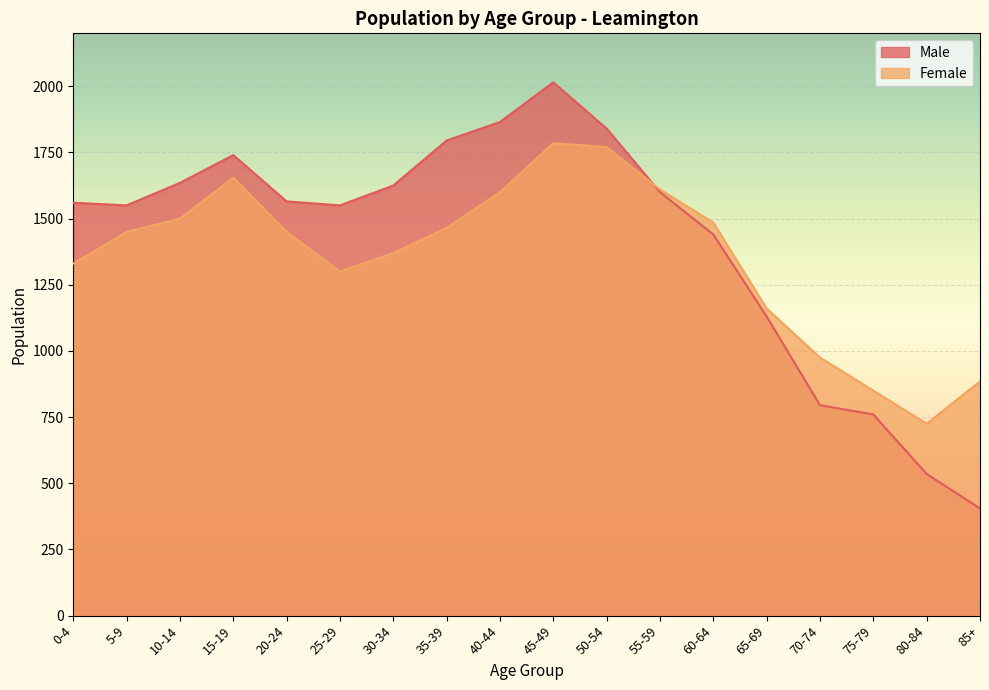

What is the label of the 9th point from the right?

45-49